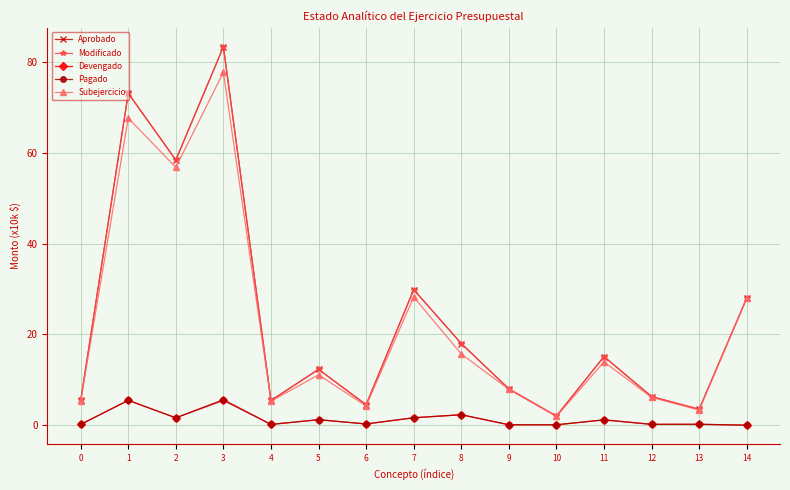

True or false: Devengado and Subejercicio cross at least once.

False